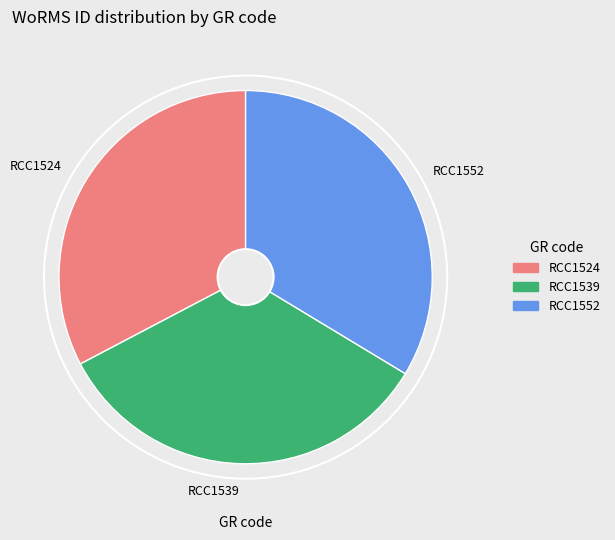

Count the number of slices in the pie.

3